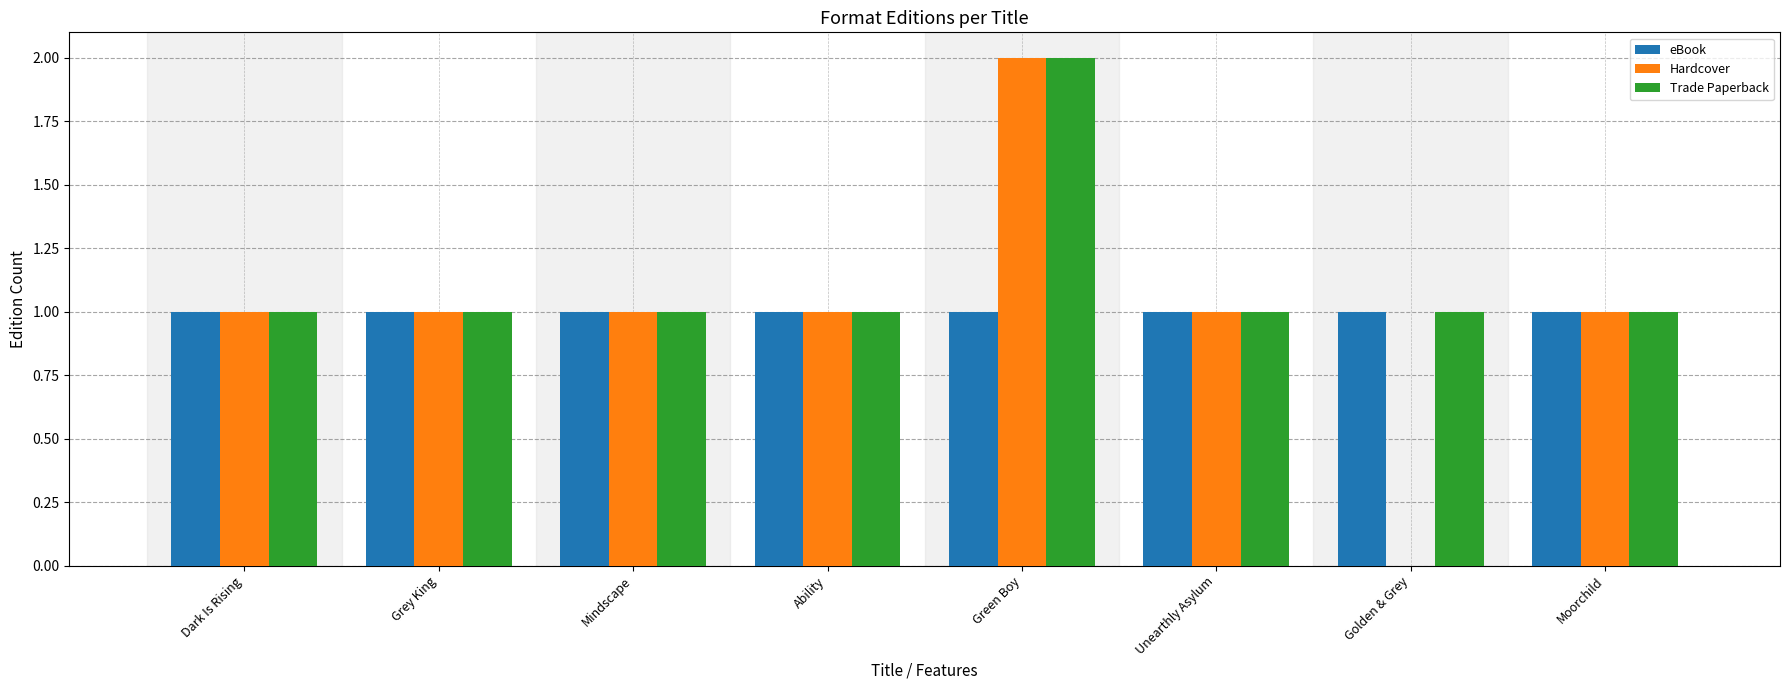

Reading left to right, list all the values displayed in this chart.

eBook: 1	1	1	1	1	1	1	1
Hardcover: 1	1	1	1	2	1	0	1
Trade Paperback: 1	1	1	1	2	1	1	1